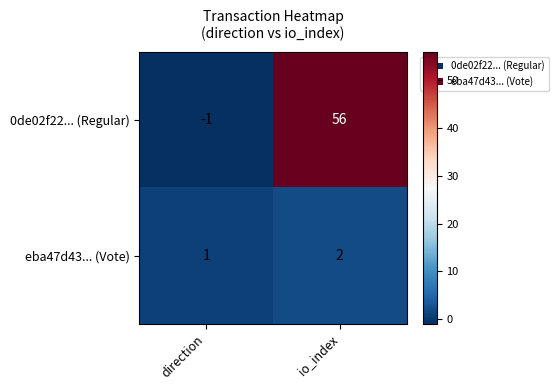

Which label corresponds to the largest value in the chart?

io_index